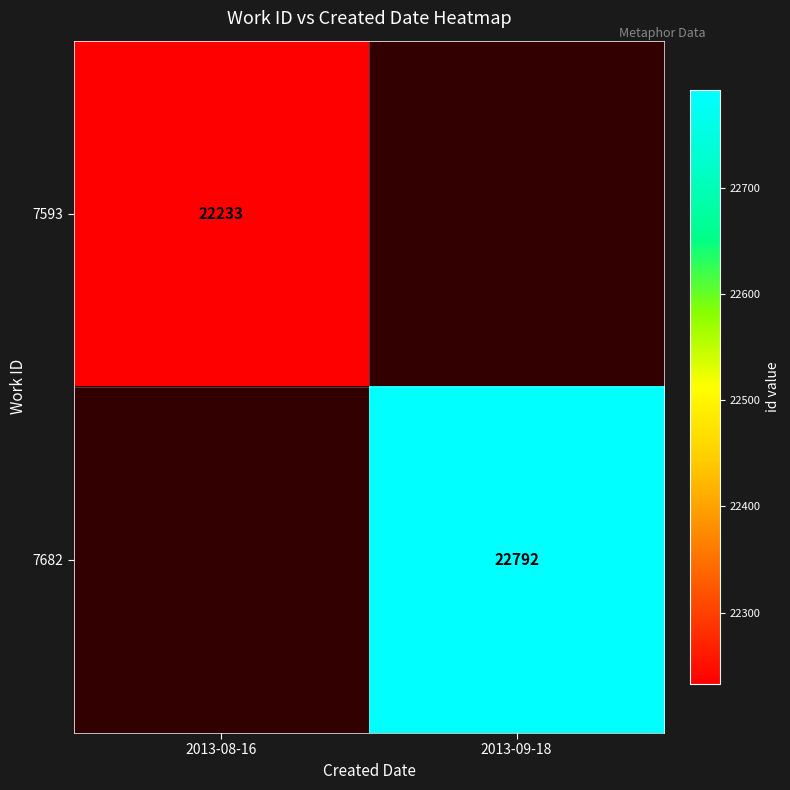

Is it true that 7593 equals 40018 at 2013-08-16?

False